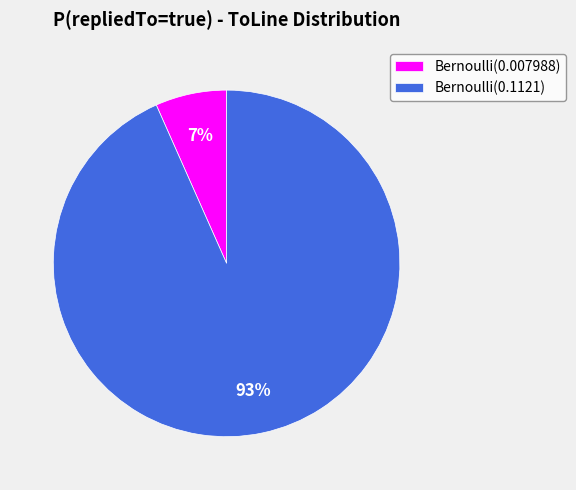

To the nearest percent, what portion does Bernoulli(0.007988) represent?

7%